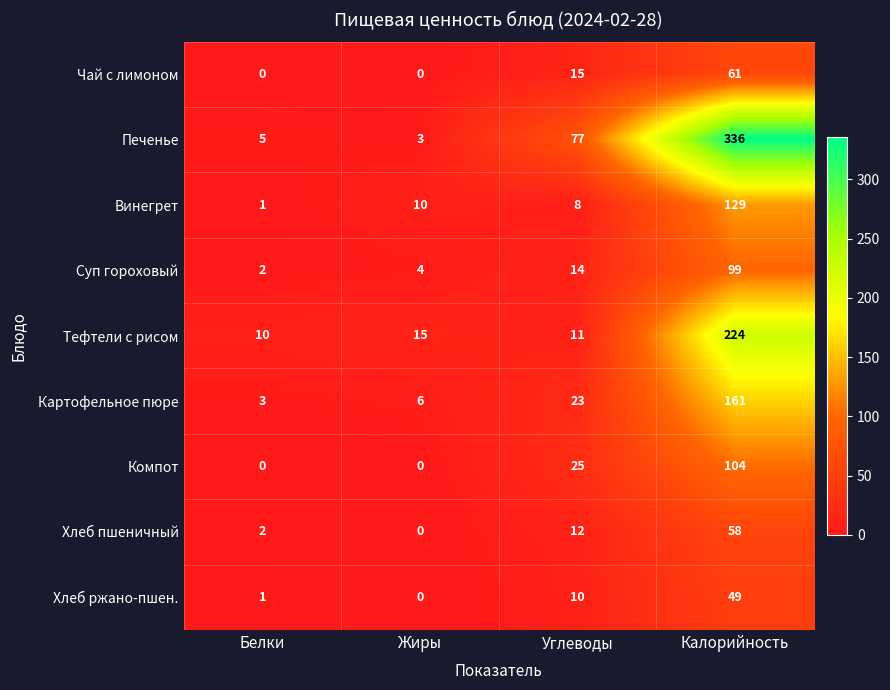

What is the sum of the Хлеб пшеничный values at Жиры and Калорийность?

58